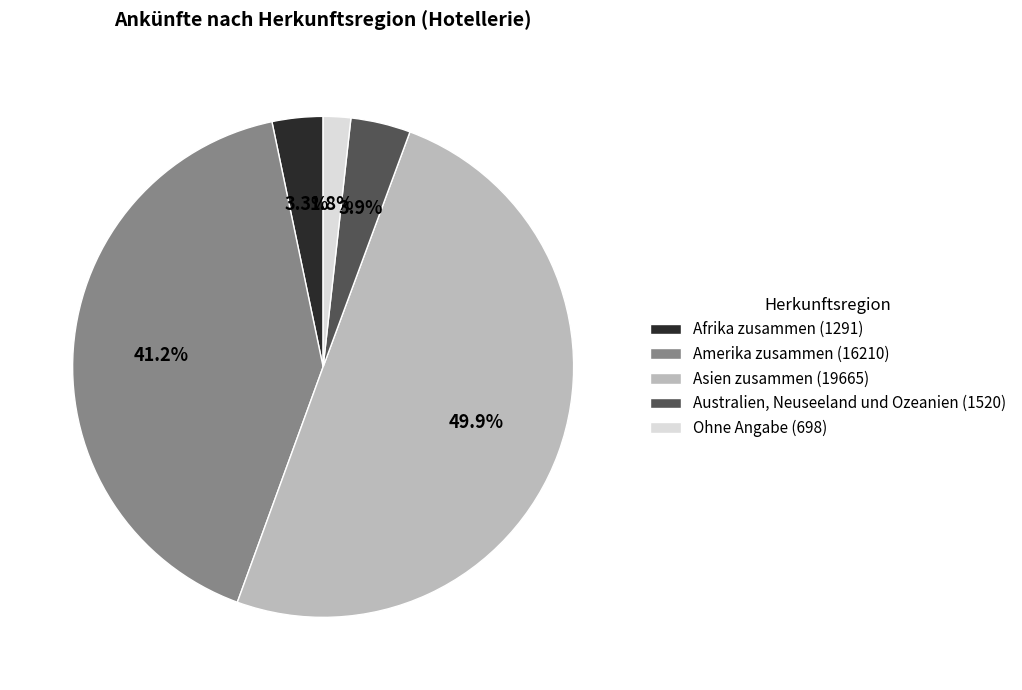

Which category has the biggest portion of the pie?

Asien zusammen